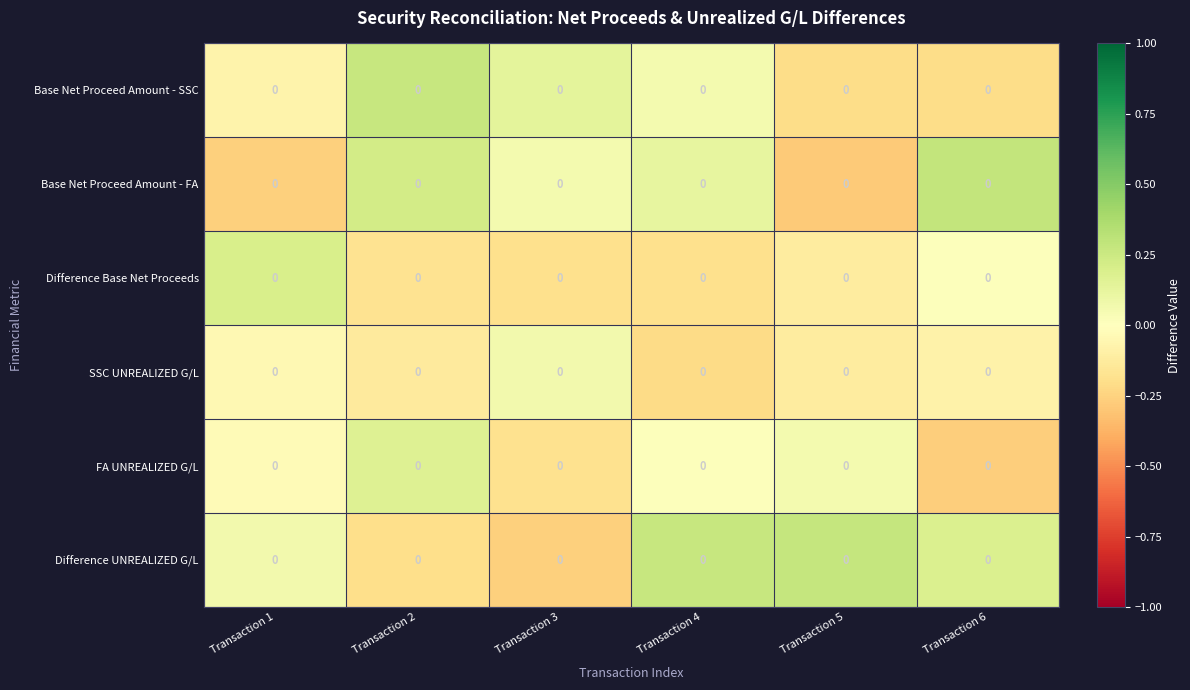

Is it true that FA UNREALIZED G/L equals -0.3 at Transaction 6?

True